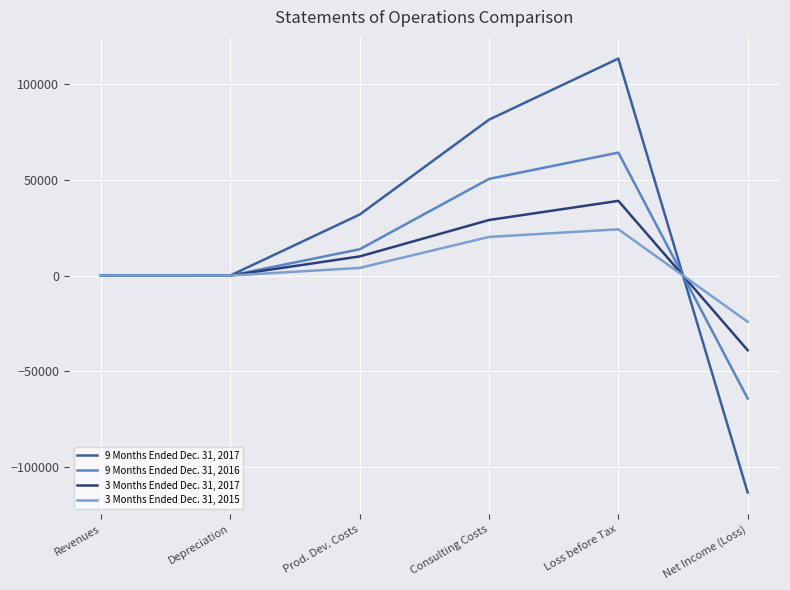

The 9 Months Ended Dec. 31, 2017 series shows 31921 at Prod. Dev. Costs. True or false?

True